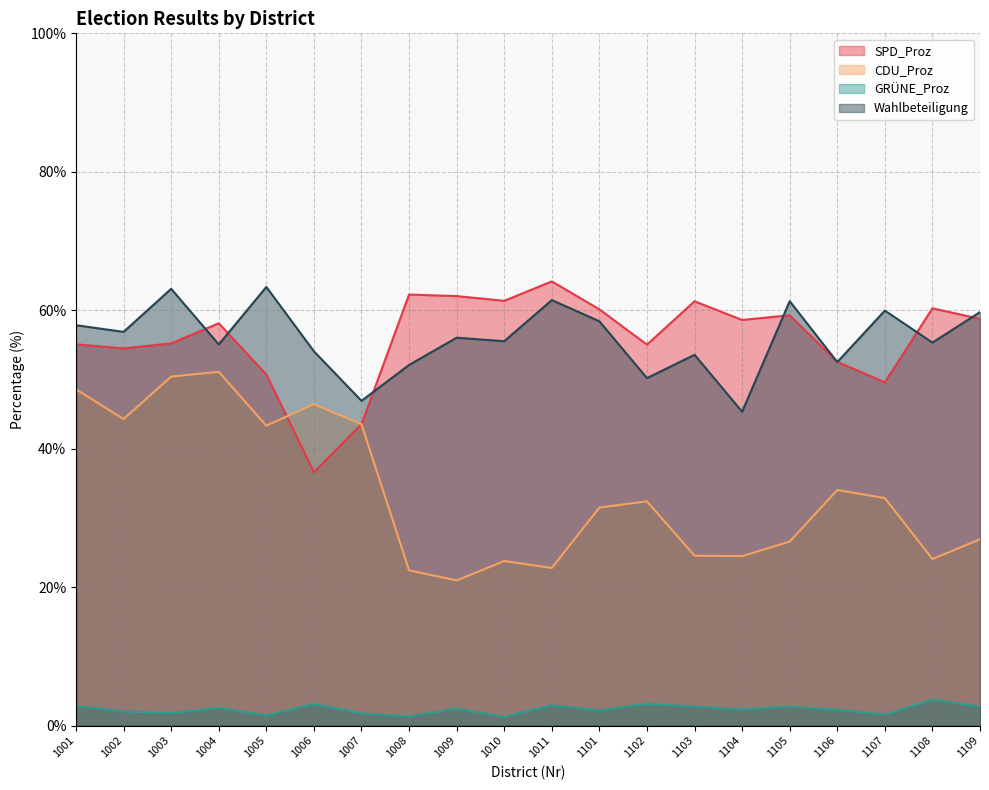

At which category is the sum across all series the highest?

1003